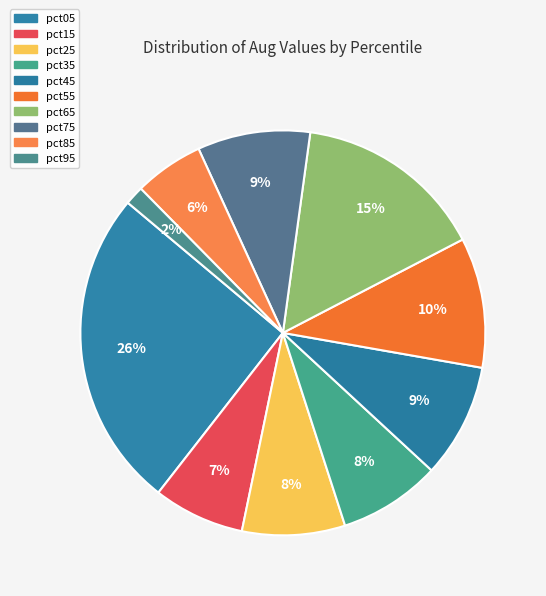

What percentage is the pct95 slice, to the nearest percent?

2%